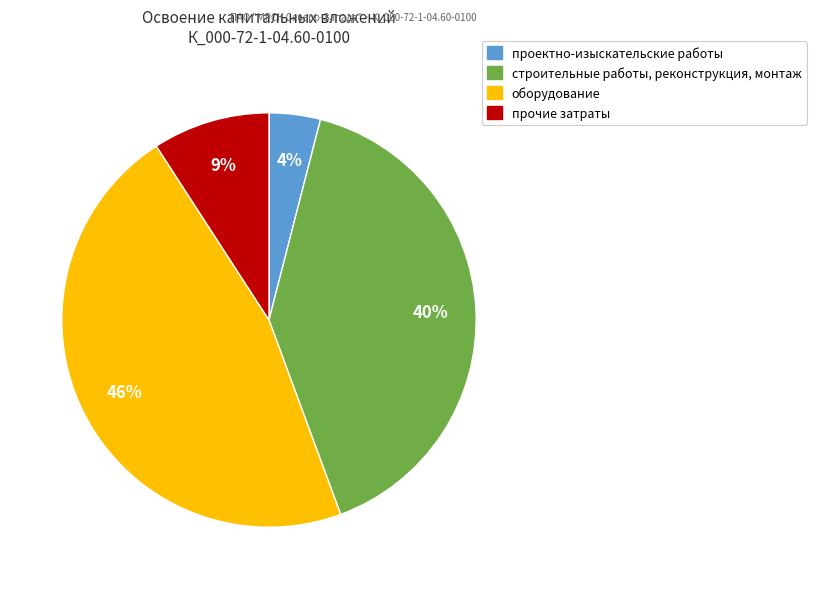

Combined, do строительные работы, реконструкция, монтаж and проектно-изыскательские работы account for over 50%?

No